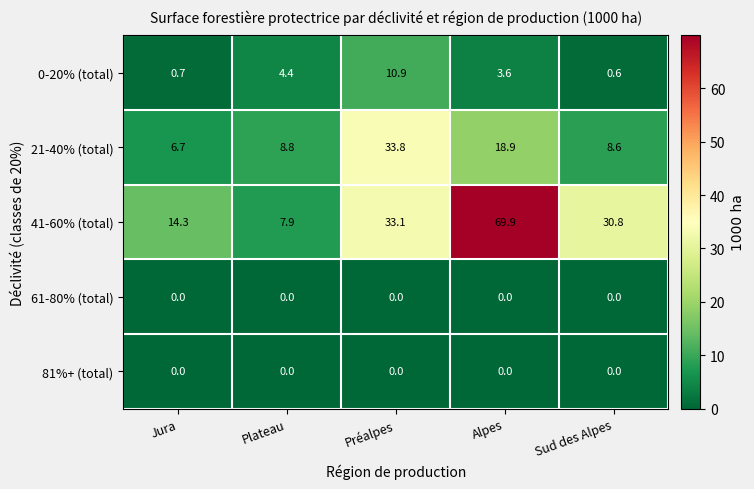

What is the spread (max minus min) of values at Sud des Alpes?

30.8